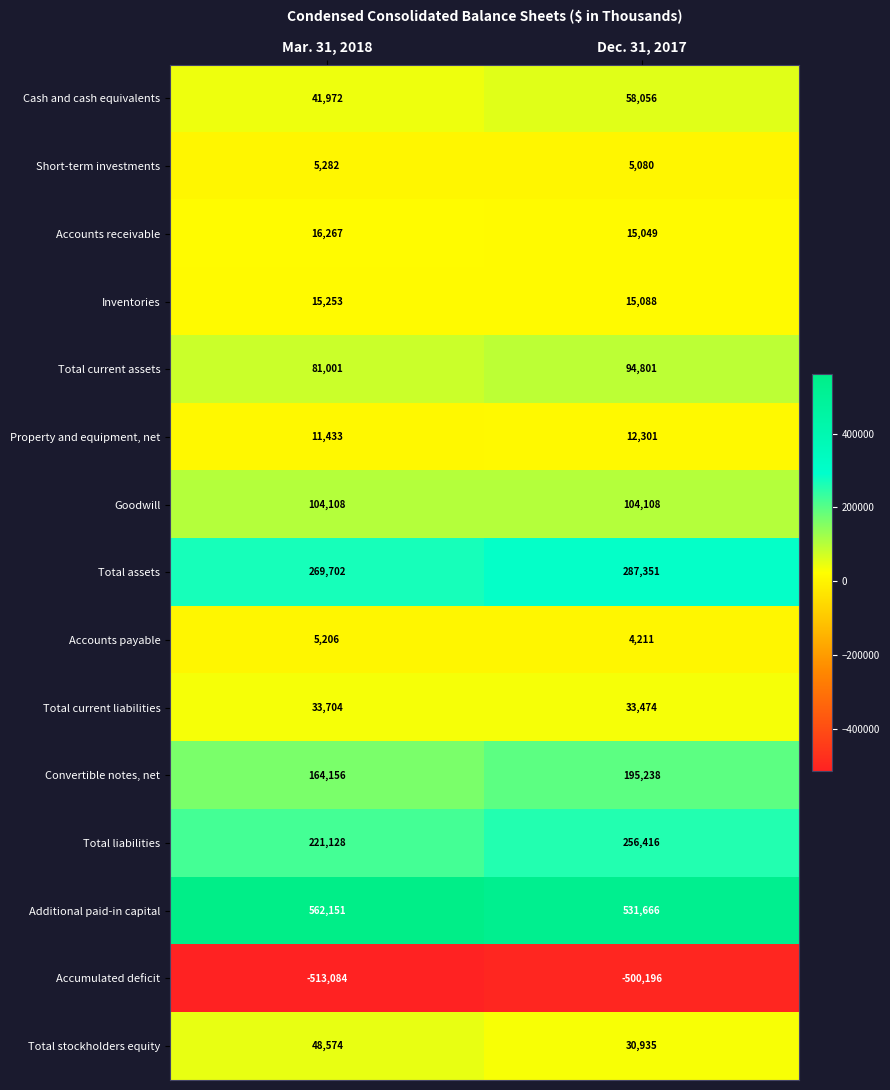

What is the difference between the highest and lowest values at Dec. 31, 2017?

1031862